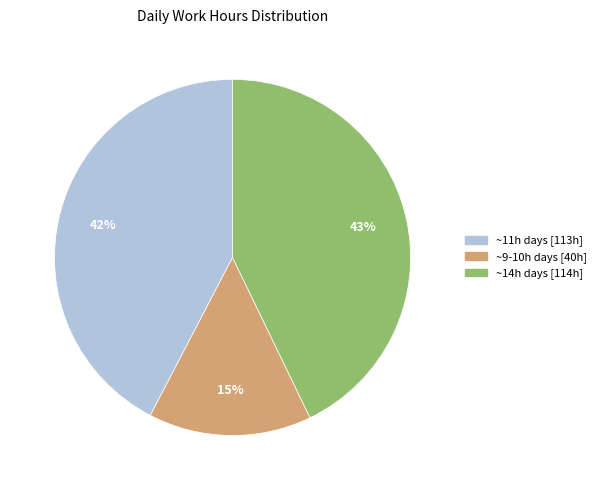

Is there any slice that represents more than half of the pie?

No